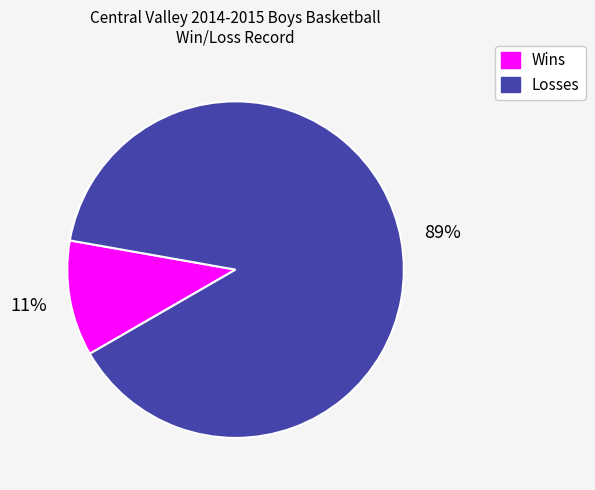

Rank the categories by value from highest to lowest.

Losses, Wins